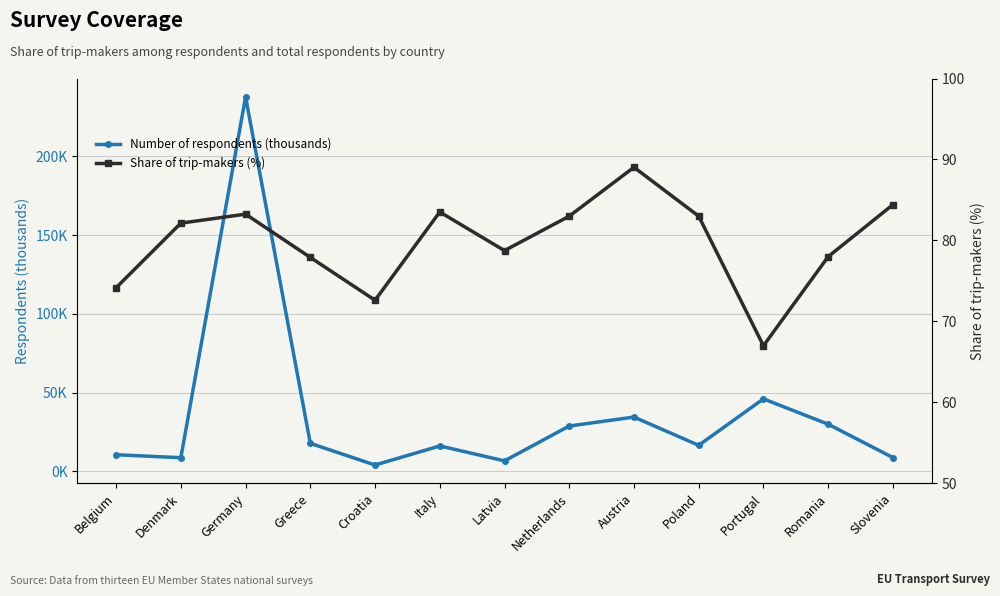

What are all the series names shown in the legend?

Number of respondents (thousands), Share of trip-makers (%)